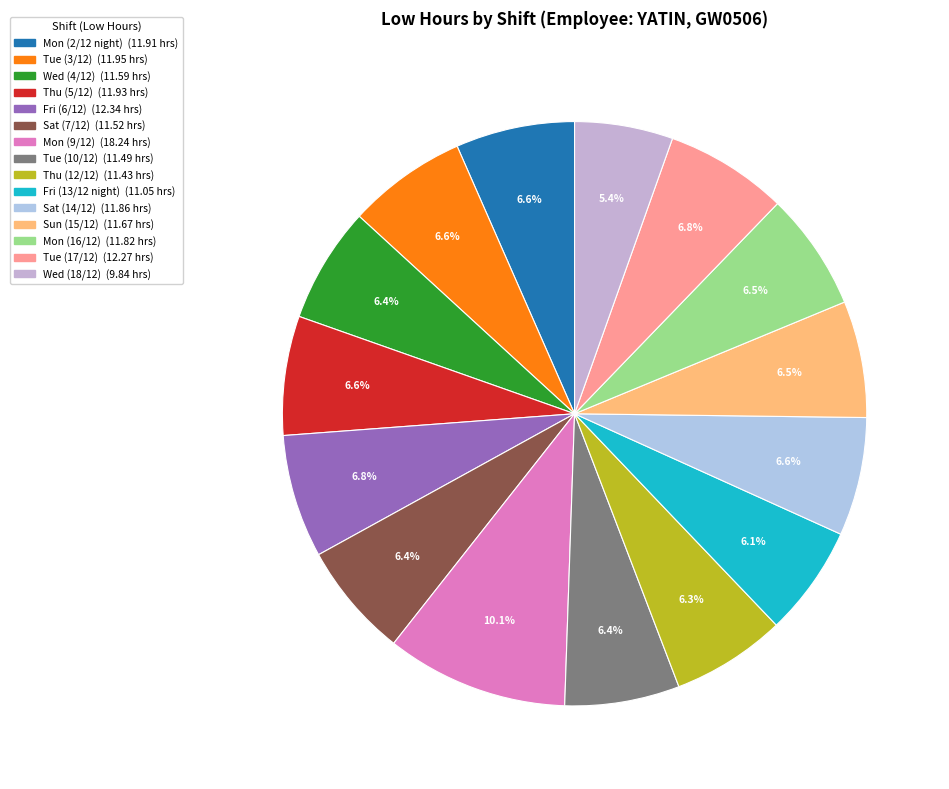

Which category has the biggest portion of the pie?

Mon (9/12)